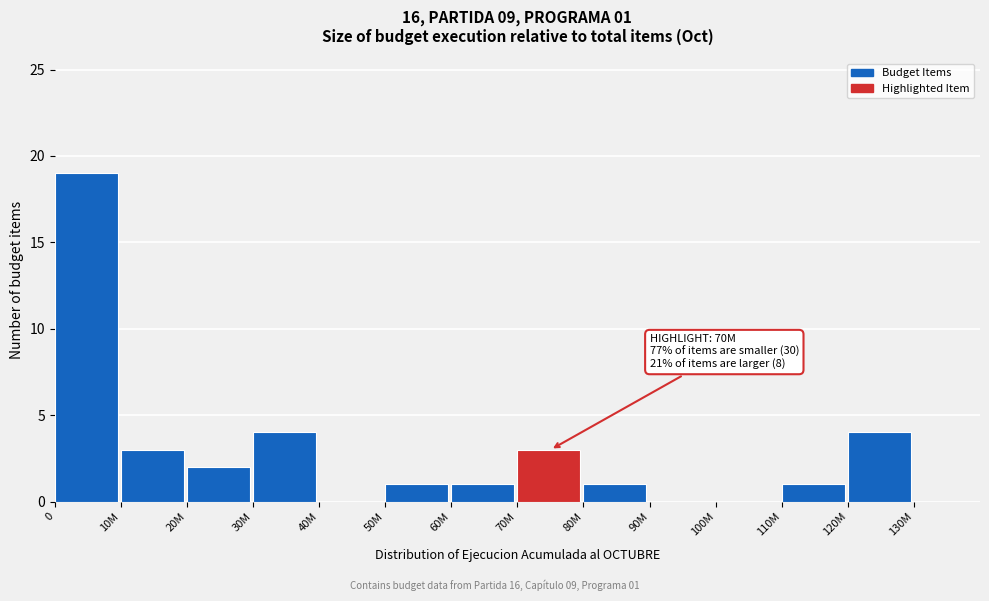

Reading left to right, transcribe all the data shown in this chart.

0=19	10M=3	20M=2	30M=4	40M=0	50M=1	60M=1	70M=3	80M=1	90M=0	100M=0	110M=1	120M=4